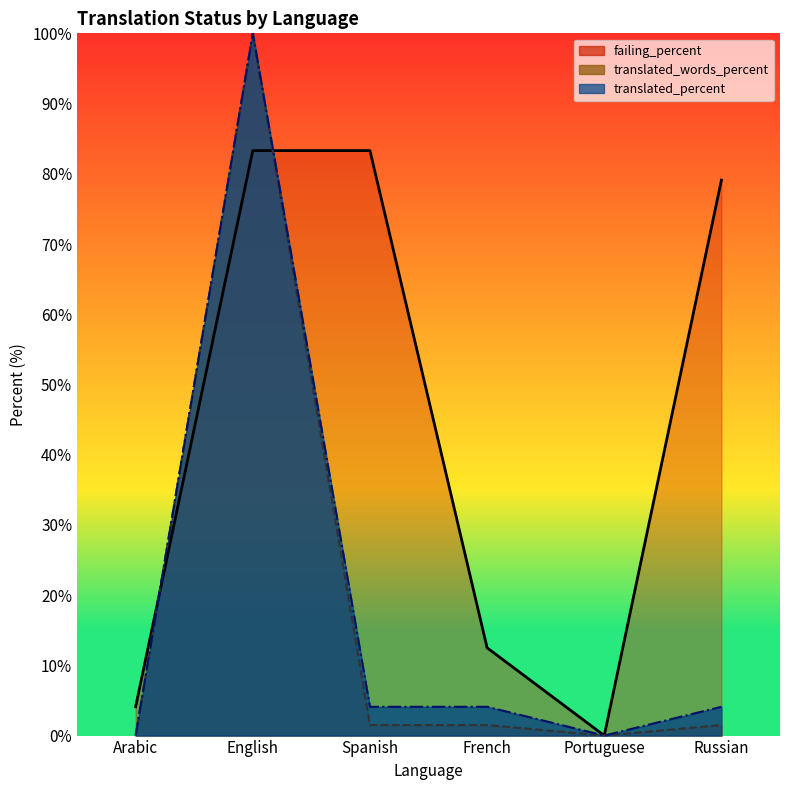

After their last crossing, which series has the higher values: failing_percent_line or translated_words_percent_line?

failing_percent_line